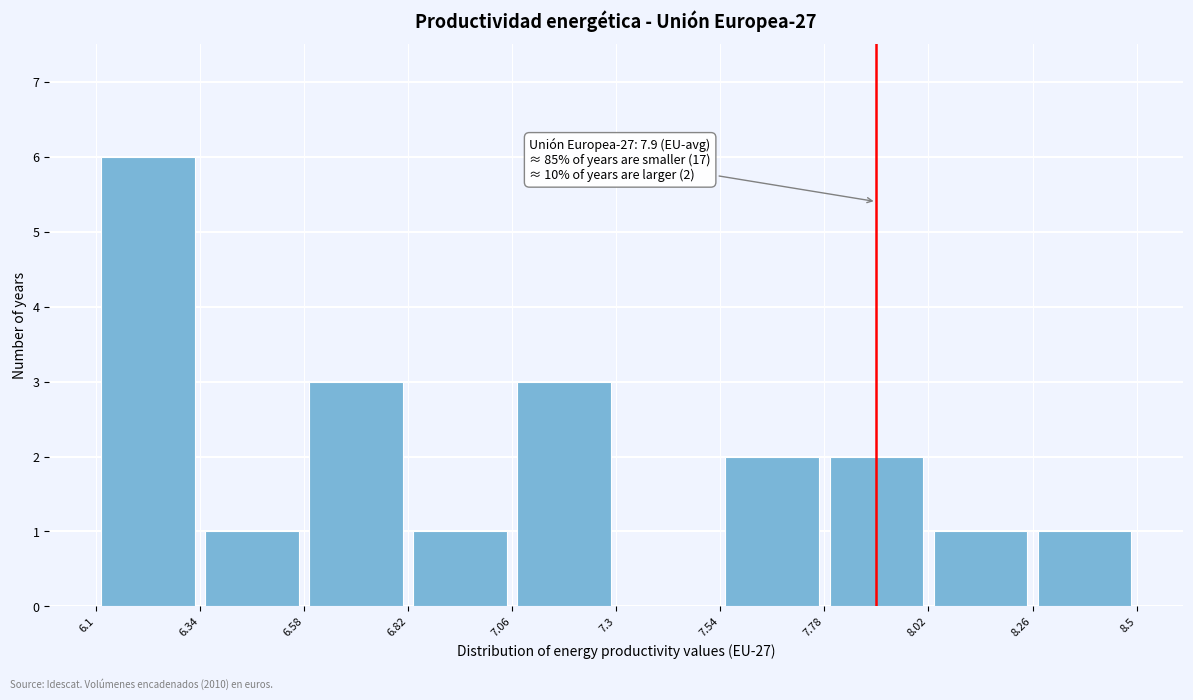

Over which range of the x-axis is the bar tallest?

6.1 to 6.34